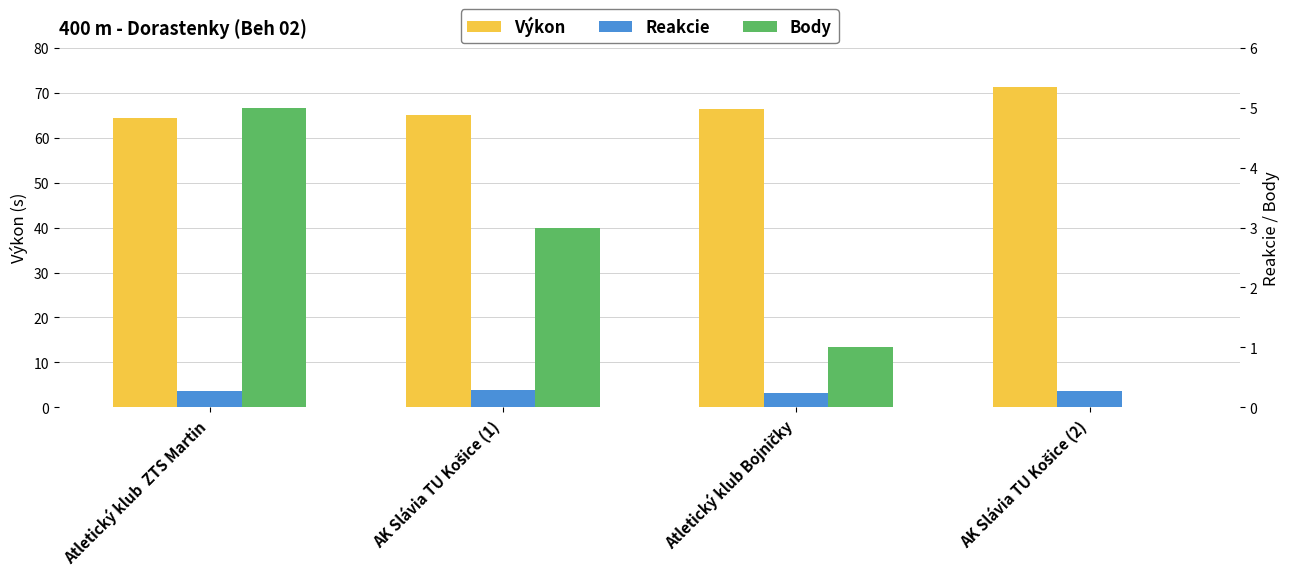

Reading left to right, extract all data points from this chart.

Výkon: Atletický klub  ZTS Martin=64.5	AK Slávia TU Košice (1)=65.0	Atletický klub Bojničky=66.5	AK Slávia TU Košice (2)=71.2
Reakcie: Atletický klub  ZTS Martin=0.3	AK Slávia TU Košice (1)=0.3	Atletický klub Bojničky=0.2	AK Slávia TU Košice (2)=0.3
Body: Atletický klub  ZTS Martin=5.0	AK Slávia TU Košice (1)=3.0	Atletický klub Bojničky=1.0	AK Slávia TU Košice (2)=0.0